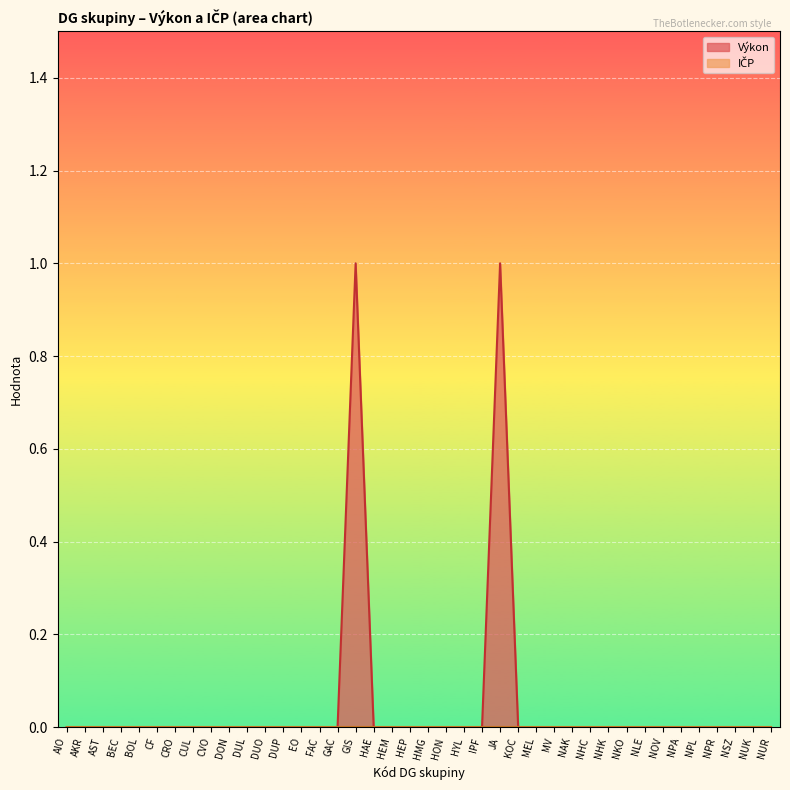

How many interior local peaks (higher than both neighbors) does the data have?

2